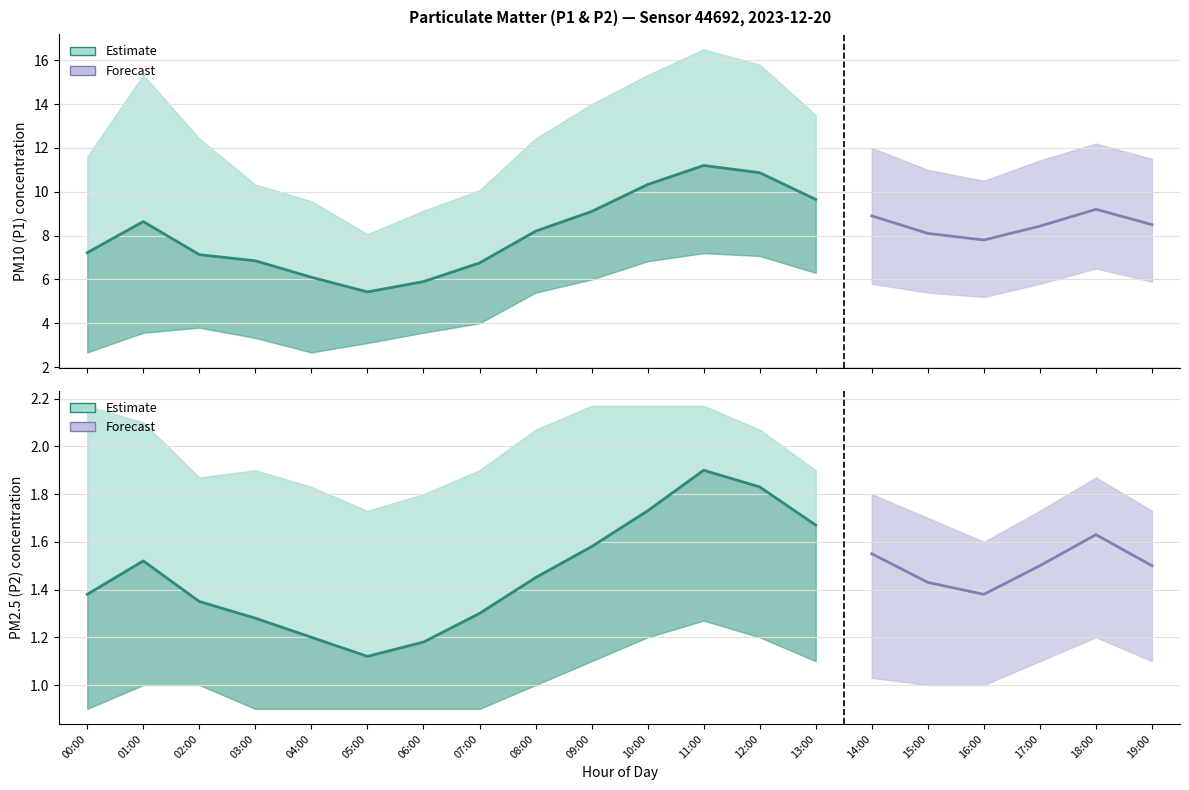

Reading left to right, what are all the values shown in this chart?

P1: 00:00=7.2	01:00=8.6	02:00=7.1	03:00=6.8	04:00=6.1	05:00=5.4	06:00=5.9	07:00=6.8	08:00=8.2	09:00=9.1	10:00=10.3	11:00=11.2	12:00=10.9	13:00=9.7	14:00=8.9	15:00=8.1	16:00=7.8	17:00=8.4	18:00=9.2	19:00=8.5
P1_upper: 00:00=11.6	01:00=15.3	02:00=12.4	03:00=10.3	04:00=9.6	05:00=8.1	06:00=9.1	07:00=10.1	08:00=12.4	09:00=14.0	10:00=15.3	11:00=16.5	12:00=15.8	13:00=13.5	14:00=12.0	15:00=11.0	16:00=10.5	17:00=11.4	18:00=12.2	19:00=11.5
P1_lower: 00:00=2.7	01:00=3.6	02:00=3.8	03:00=3.3	04:00=2.7	05:00=3.1	06:00=3.6	07:00=4.0	08:00=5.4	09:00=6.0	10:00=6.8	11:00=7.2	12:00=7.1	13:00=6.3	14:00=5.8	15:00=5.4	16:00=5.2	17:00=5.8	18:00=6.5	19:00=5.9
P2: 00:00=1.4	01:00=1.5	02:00=1.4	03:00=1.3	04:00=1.2	05:00=1.1	06:00=1.2	07:00=1.3	08:00=1.4	09:00=1.6	10:00=1.7	11:00=1.9	12:00=1.8	13:00=1.7	14:00=1.6	15:00=1.4	16:00=1.4	17:00=1.5	18:00=1.6	19:00=1.5
P2_upper: 00:00=2.2	01:00=2.1	02:00=1.9	03:00=1.9	04:00=1.8	05:00=1.7	06:00=1.8	07:00=1.9	08:00=2.1	09:00=2.2	10:00=2.2	11:00=2.2	12:00=2.1	13:00=1.9	14:00=1.8	15:00=1.7	16:00=1.6	17:00=1.7	18:00=1.9	19:00=1.7
P2_lower: 00:00=0.9	01:00=1.0	02:00=1.0	03:00=0.9	04:00=0.9	05:00=0.9	06:00=0.9	07:00=0.9	08:00=1.0	09:00=1.1	10:00=1.2	11:00=1.3	12:00=1.2	13:00=1.1	14:00=1.0	15:00=1.0	16:00=1.0	17:00=1.1	18:00=1.2	19:00=1.1